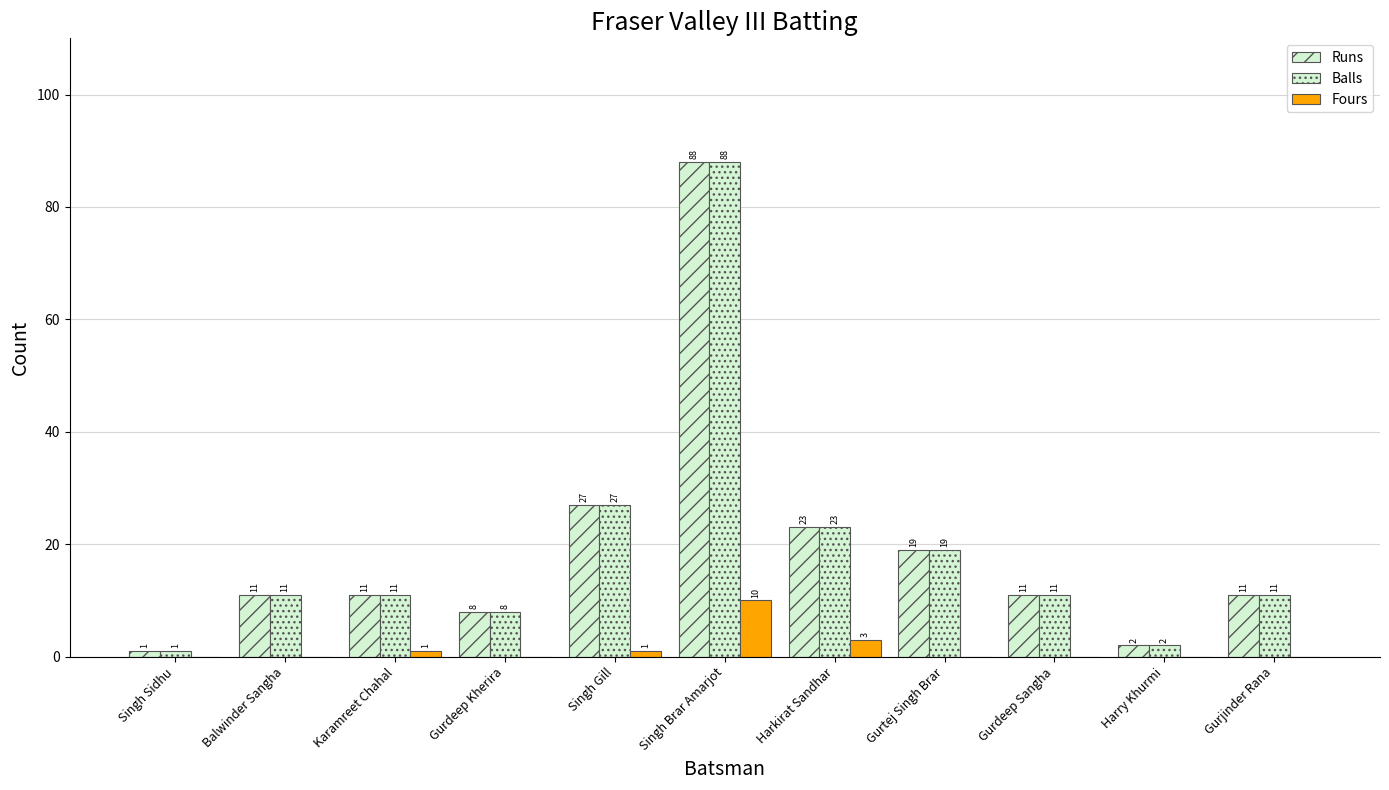

Count the number of data series in this chart.

3